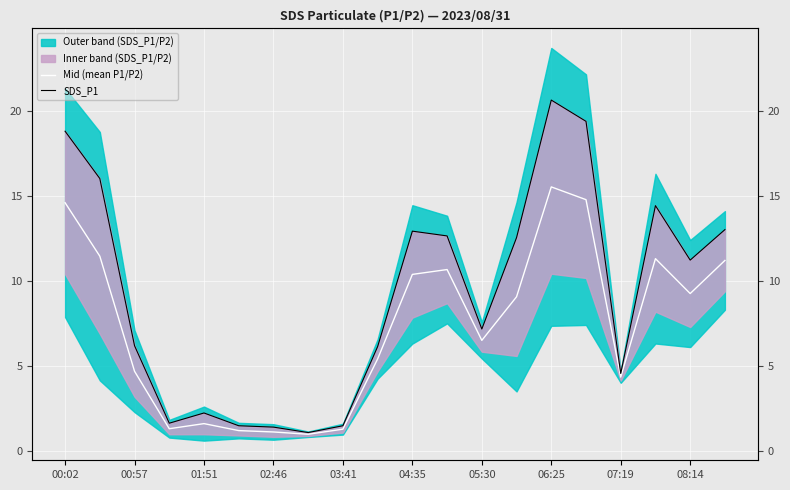

True or false: SDS_P1 and Mid (mean P1/P2) intersect in this chart.

False